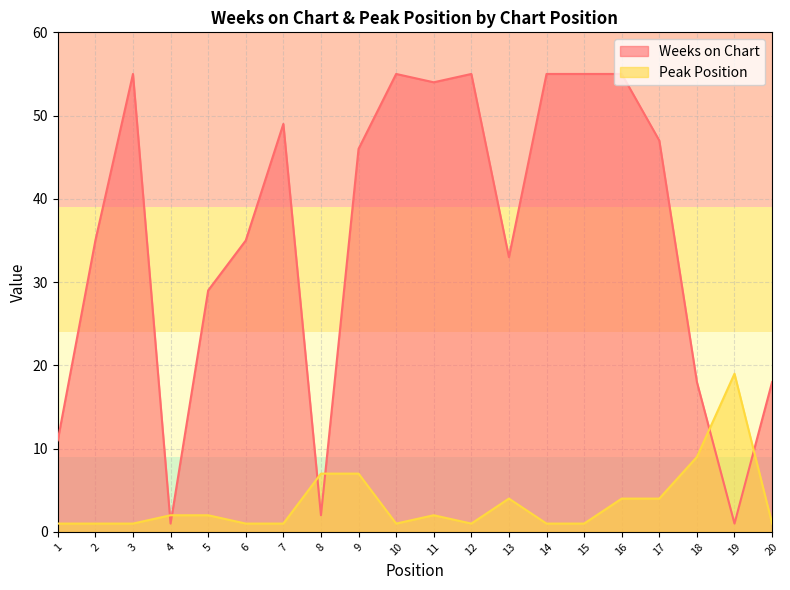

What value does the Weeks on Chart series have at 10, to the nearest 5?

55